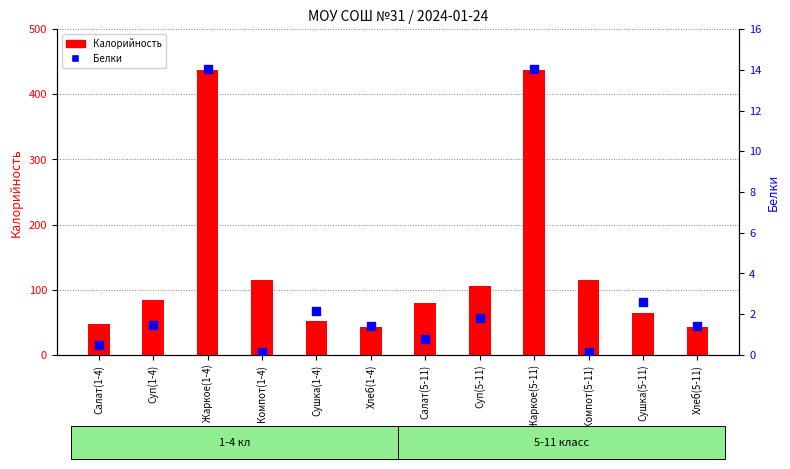

Which series reaches the maximum Y coordinate?

Калорийность